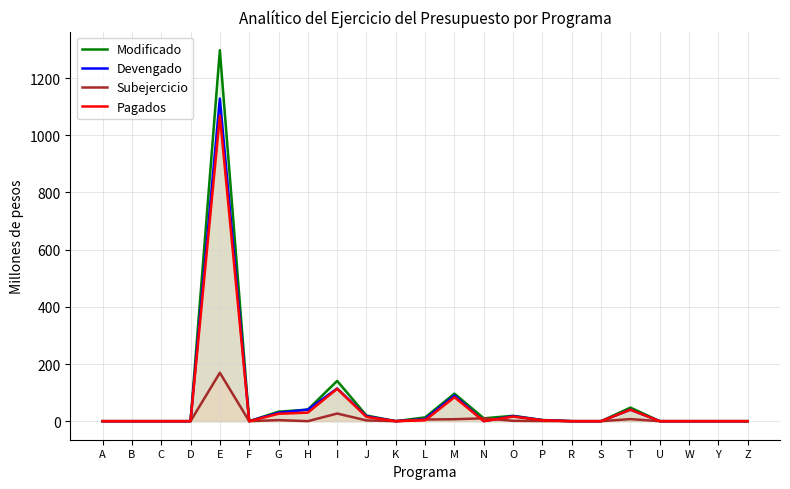

Which series has the largest total across all categories?

Modificado